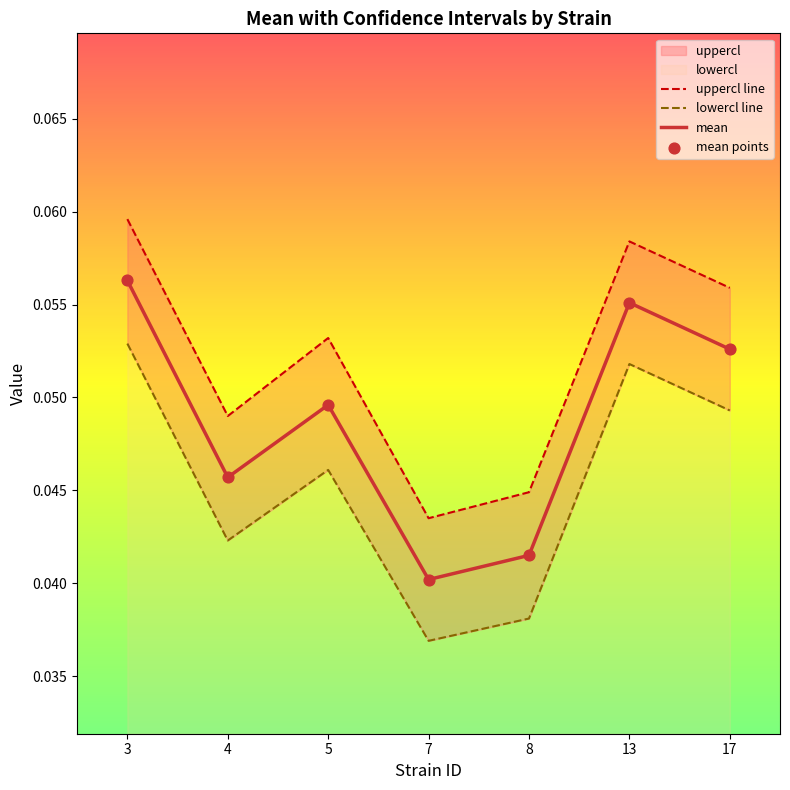

Which series has the widest spread of Y values?

uppercl line